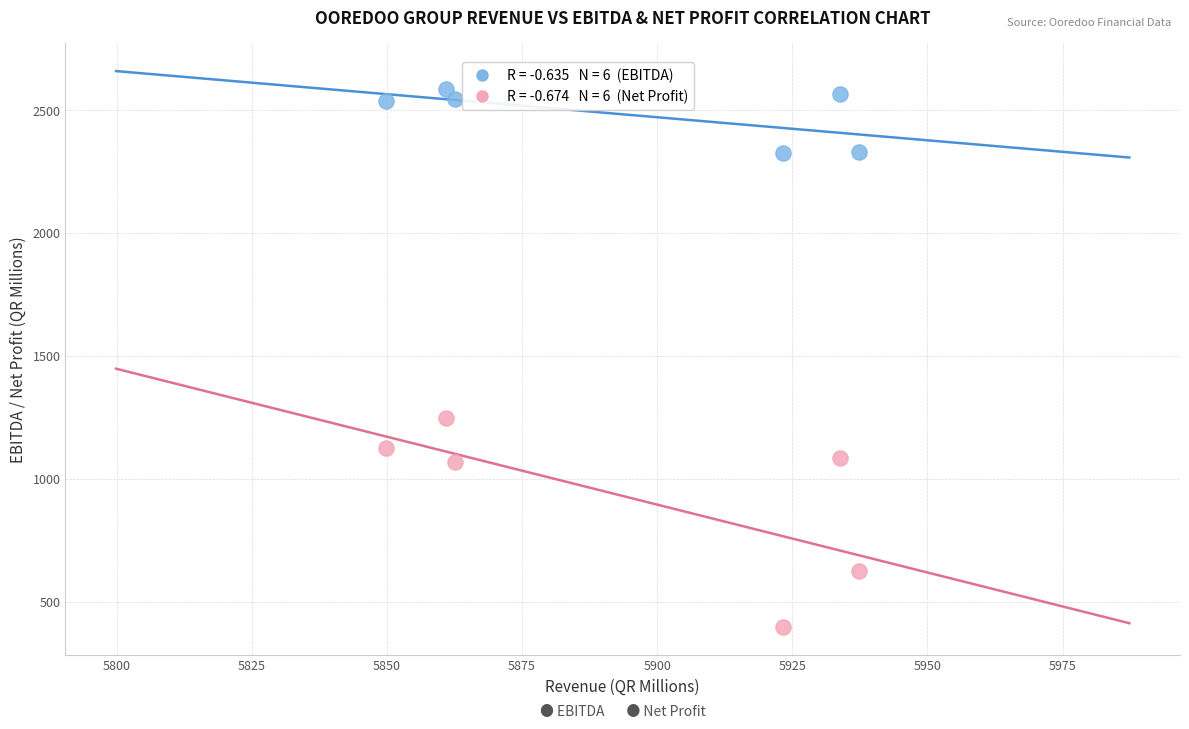

Across all series, what Y value is closest to 1491?

1249.1